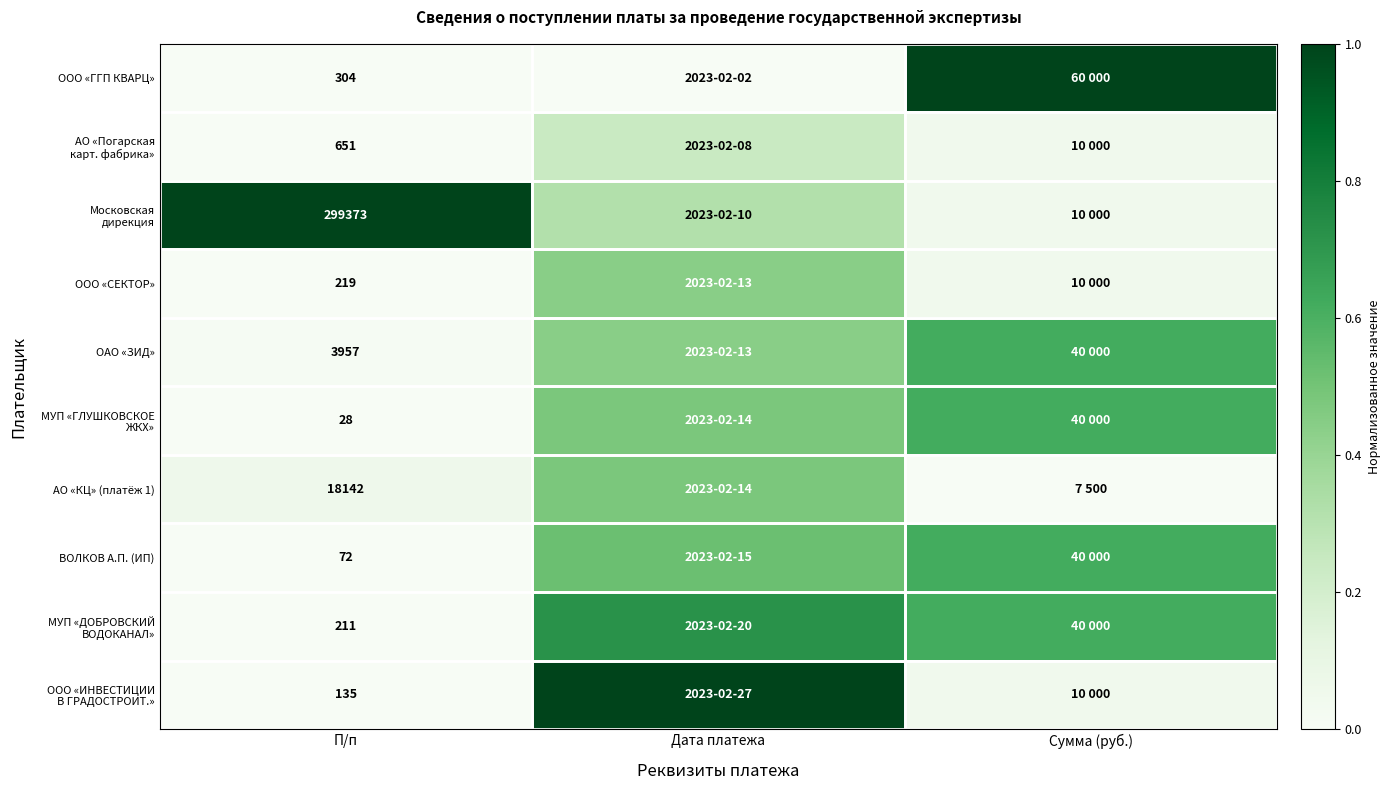

At how many categories does at least one series exceed 0?

3